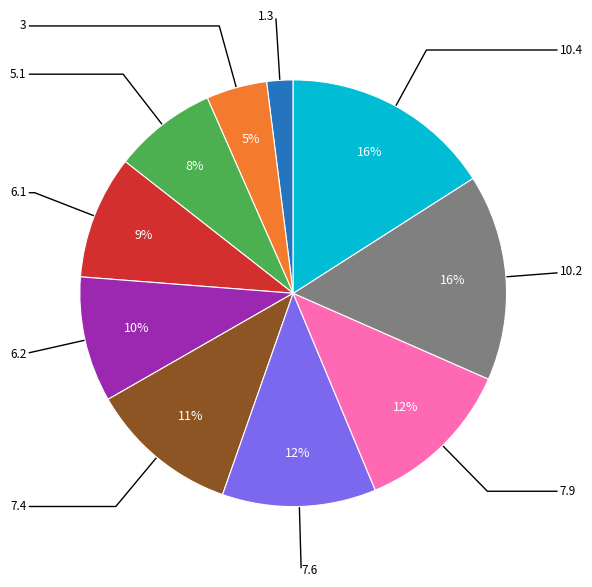

Is there any slice that represents more than half of the pie?

No